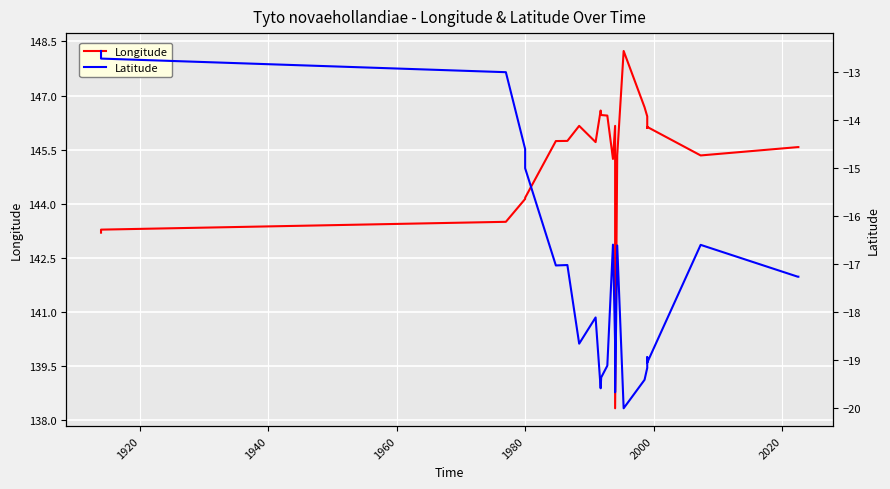

Reading left to right, list all the values displayed in this chart.

Longitude: 143.2	143.3	143.5	144.1	144.2	145.7	145.7	146.2	146.2	145.7	146.6	146.5	146.4	145.2	146.2	138.3	145.3	148.2	146.7	146.4	146.1	146.1	146.1	146.1	146.1	145.3	145.6	145.6
Latitude: -12.6	-12.7	-13.0	-14.6	-15.0	-17.0	-17.0	-18.7	-18.7	-18.1	-19.6	-19.4	-19.1	-16.6	-18.7	-19.7	-16.6	-20.0	-19.4	-19.2	-18.9	-18.9	-18.9	-19.0	-19.0	-16.6	-17.3	-17.3